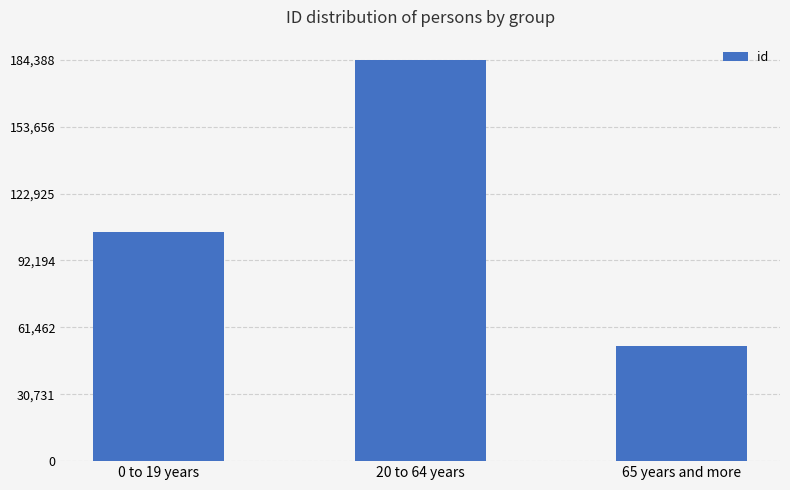

What is the label of the 2nd bar from the left?

20 to 64 years